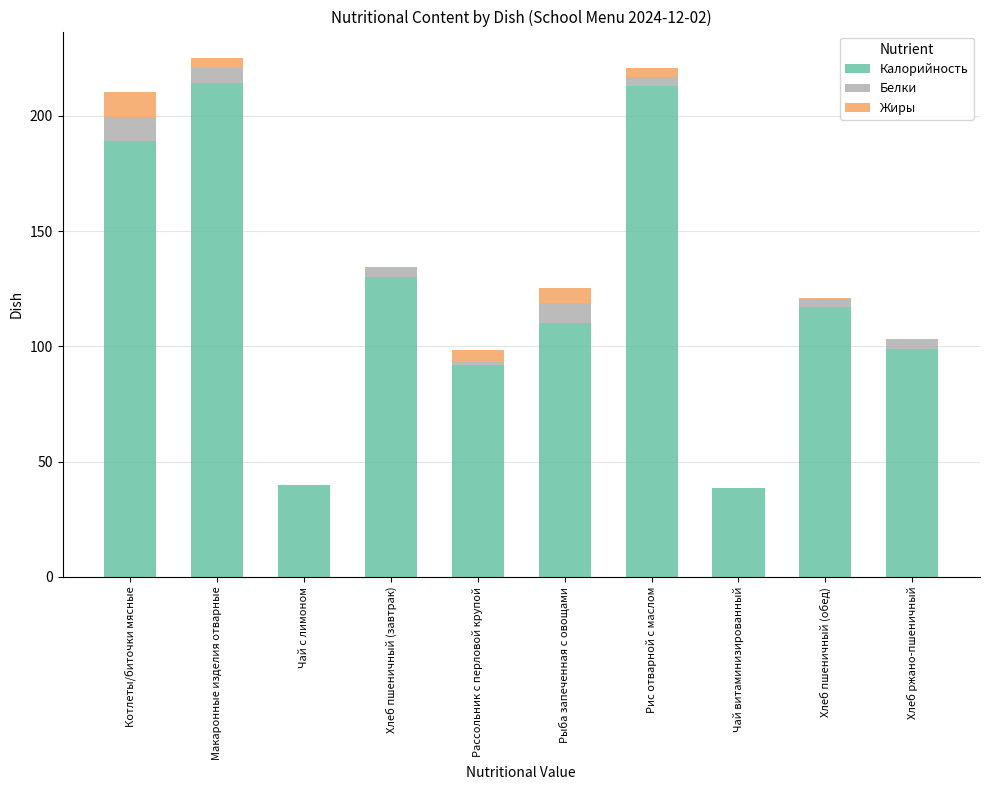

Does the chart contain stacked bars?

Yes